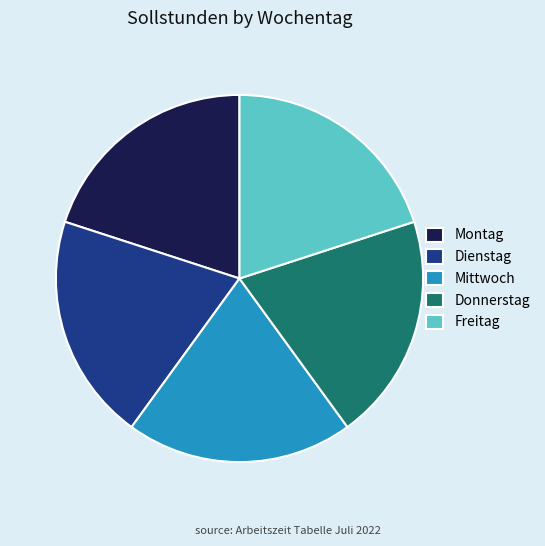

Combined, do Dienstag and Donnerstag account for over 50%?

No